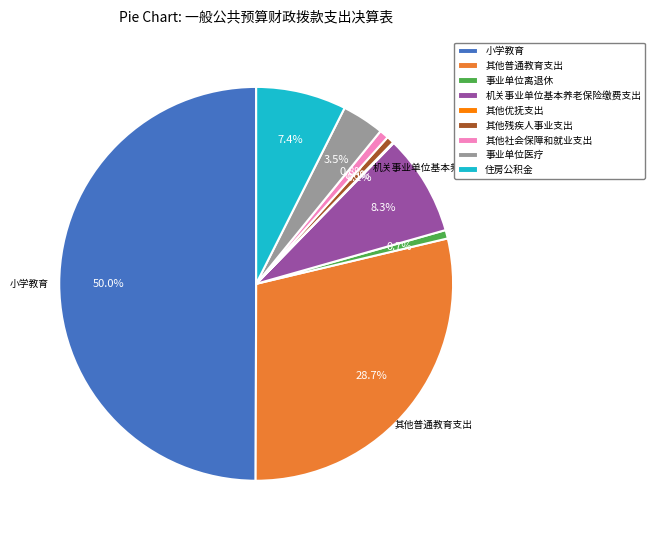

Do 其他普通教育支出 and 其他残疾人事业支出 together represent more than half of the pie?

No